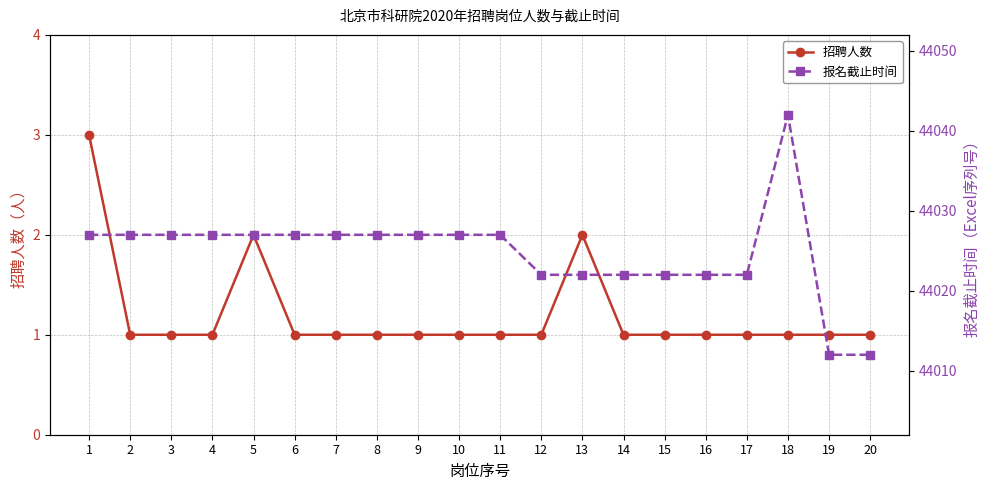

The 招聘人数 series shows 2 at 13. True or false?

True